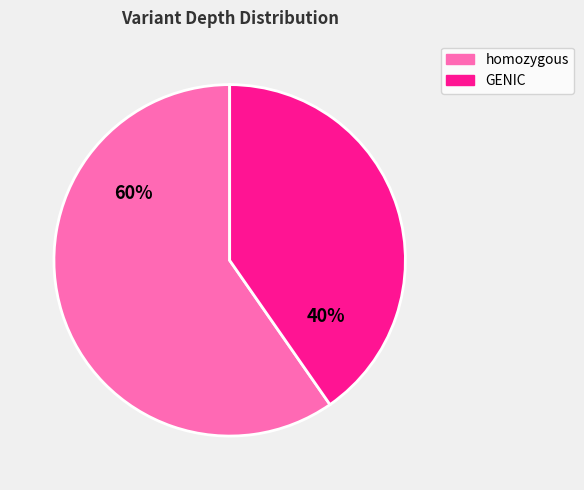

How many segments does this pie chart have?

2